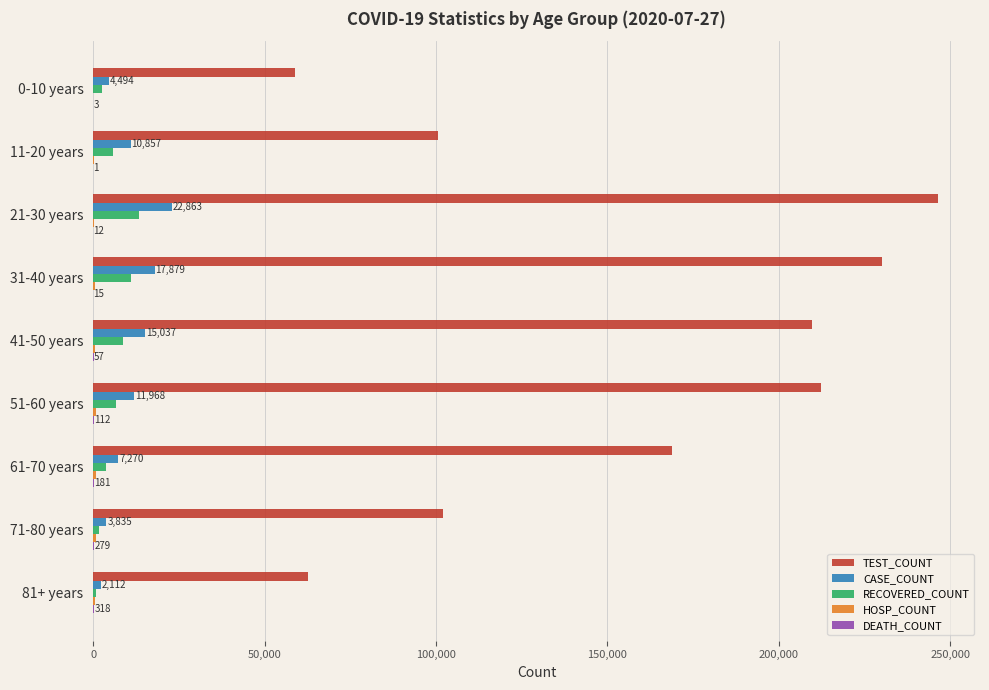

What is the maximum value shown in the chart?

246408